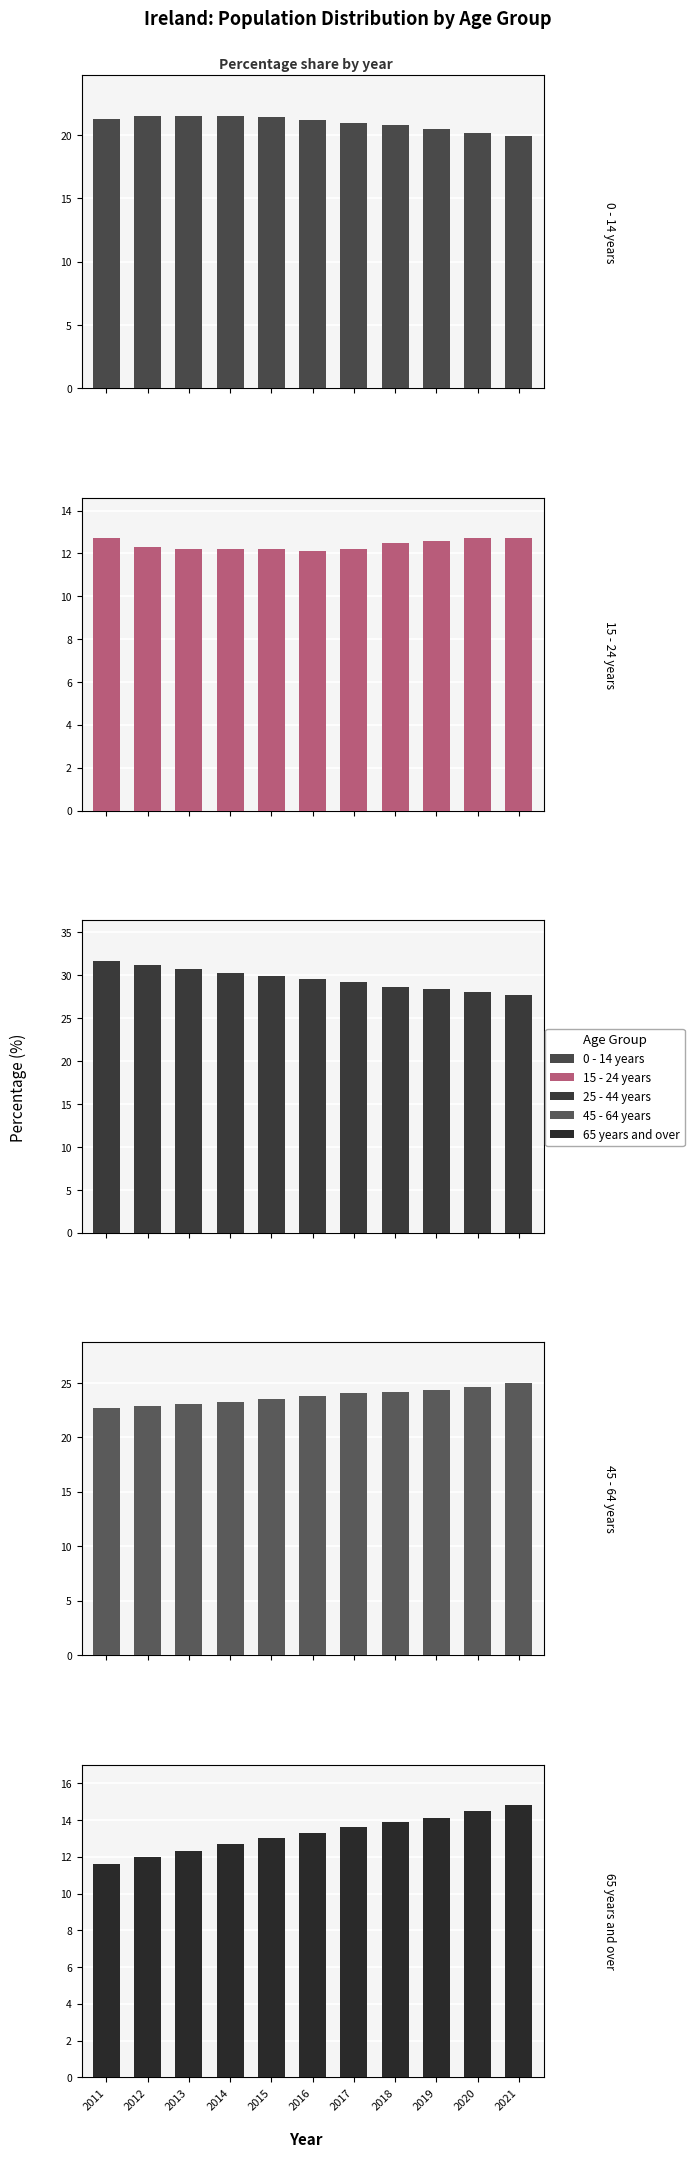

Where is 0 - 14 years nearest to the value 20?

2021